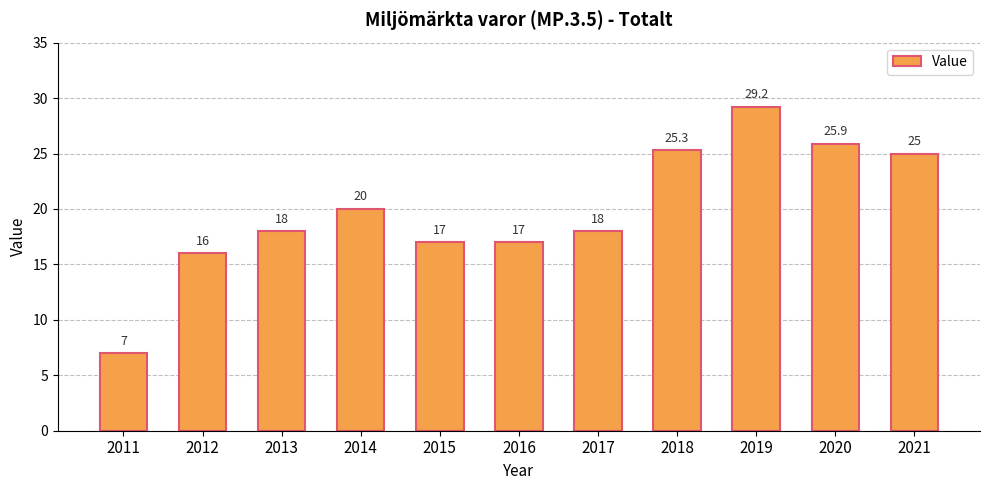

The chart shows a value of 44.4 at 2020. True or false?

False